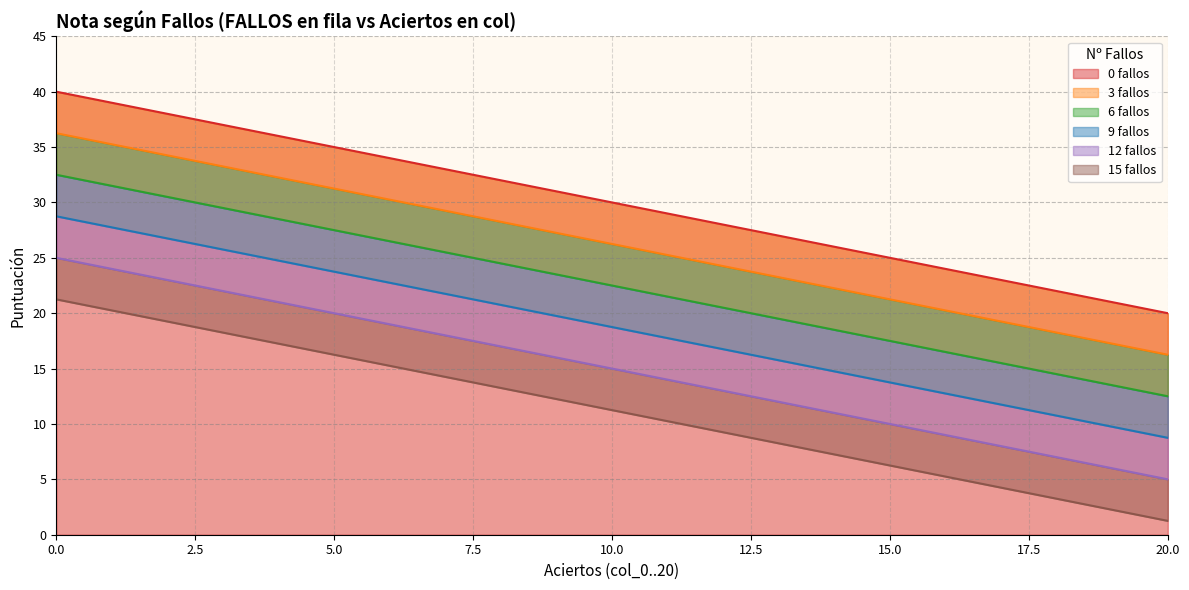

At how many categories does at least one series exceed 23?

17